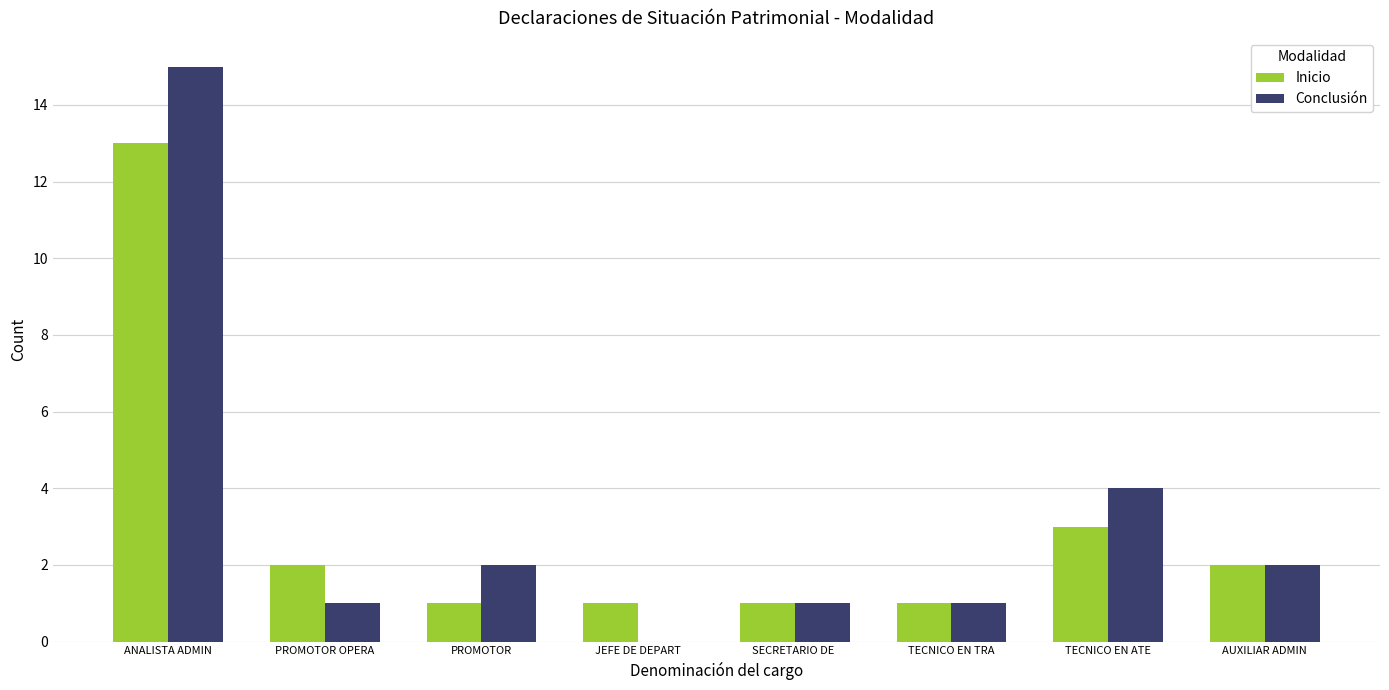

Between ANALISTA ADMIN and SECRETARIO DE , which series saw the biggest shift?

Conclusión